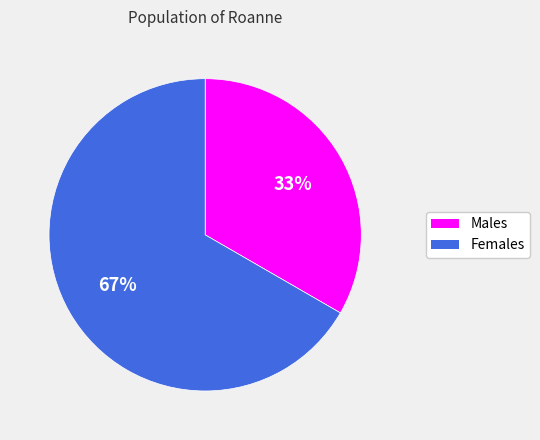

Is there a majority slice in this chart?

Yes